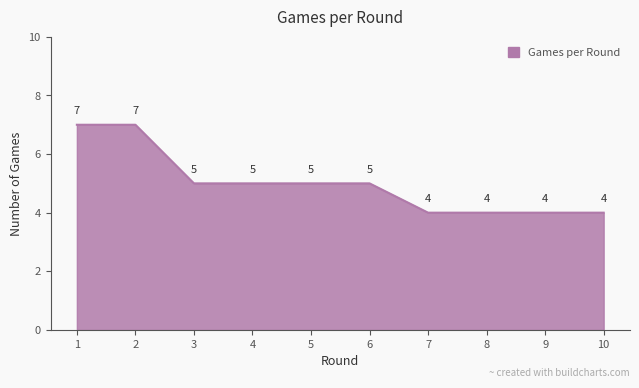

Reading right to left, extract all data points from this chart.

4	4	4	4	5	5	5	5	7	7